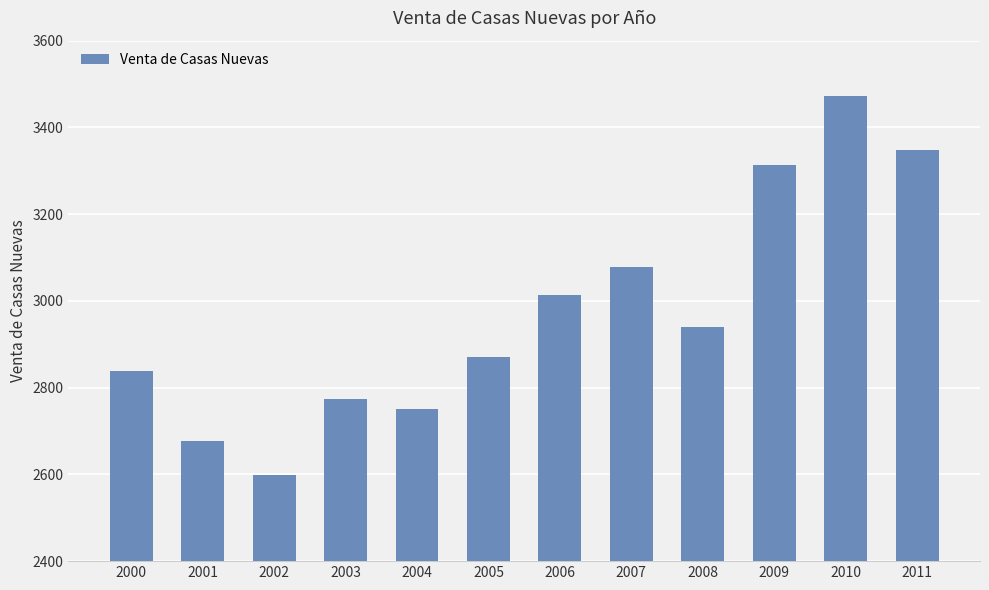

Is it true that the value at 2007 is 3078?

True